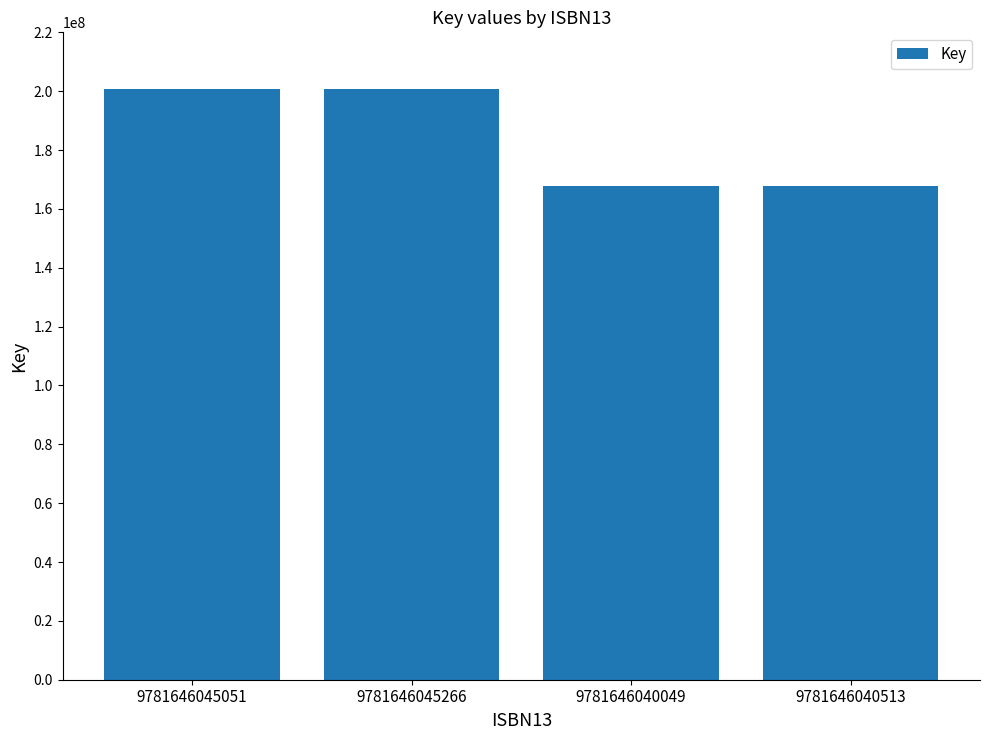

What is the smallest value displayed?

167886295